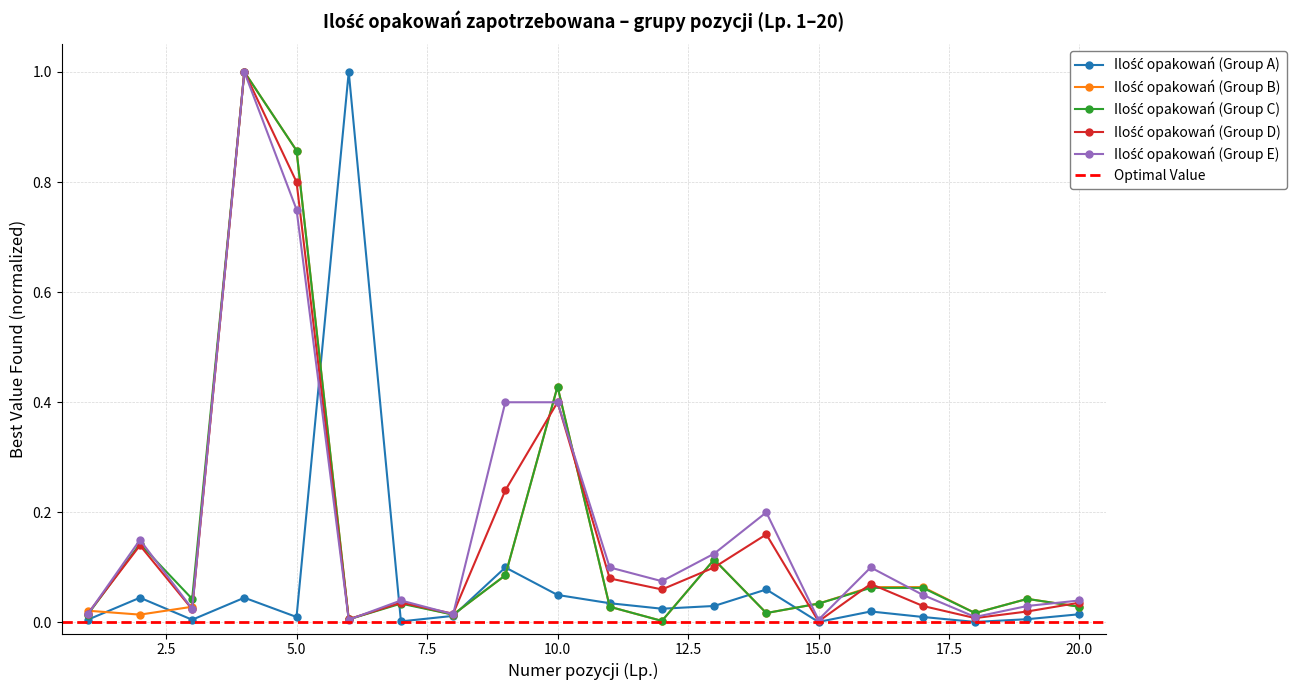

What is the total value across all series at 9?

0.9